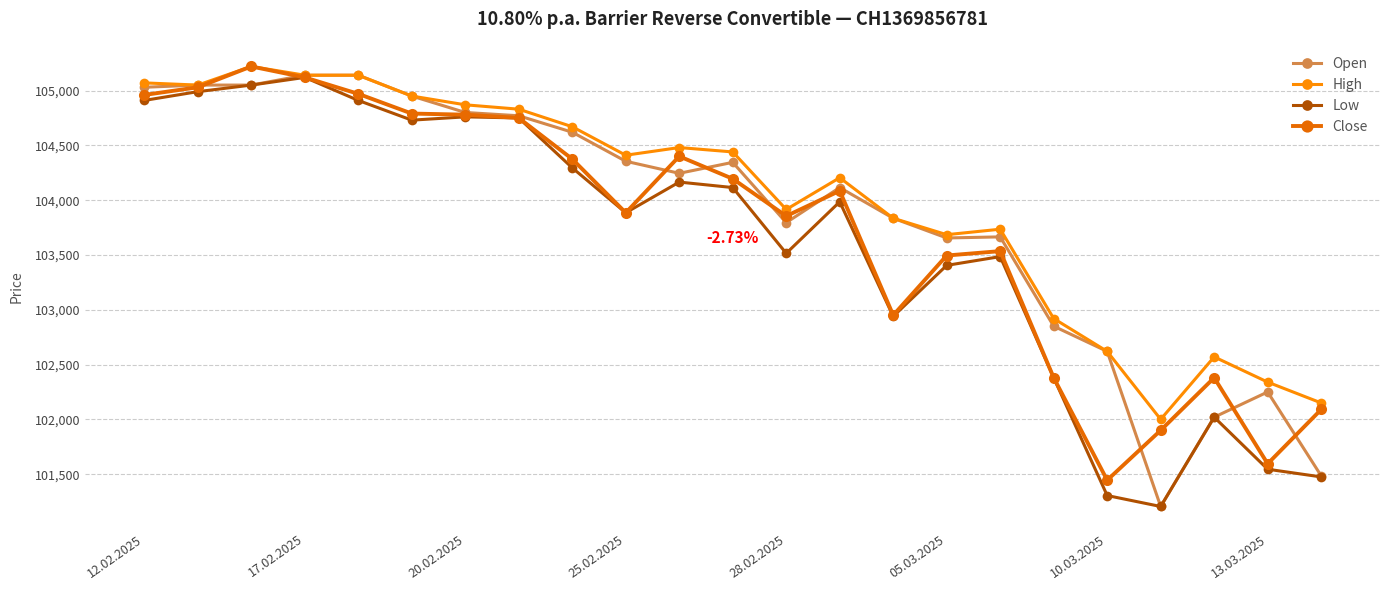

What is the value of the Open point at the 5th from the left?

105140